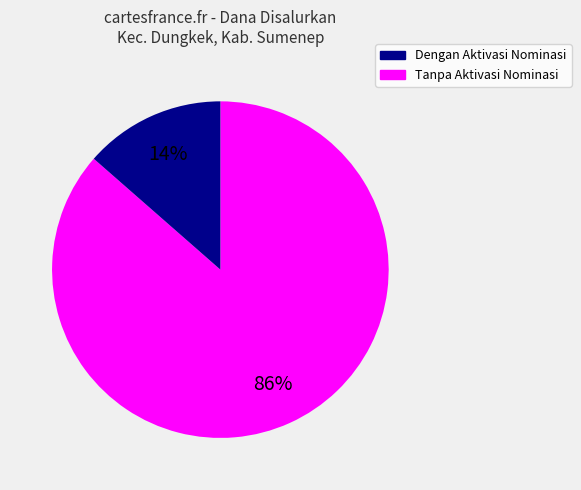

Is there a majority slice in this chart?

Yes